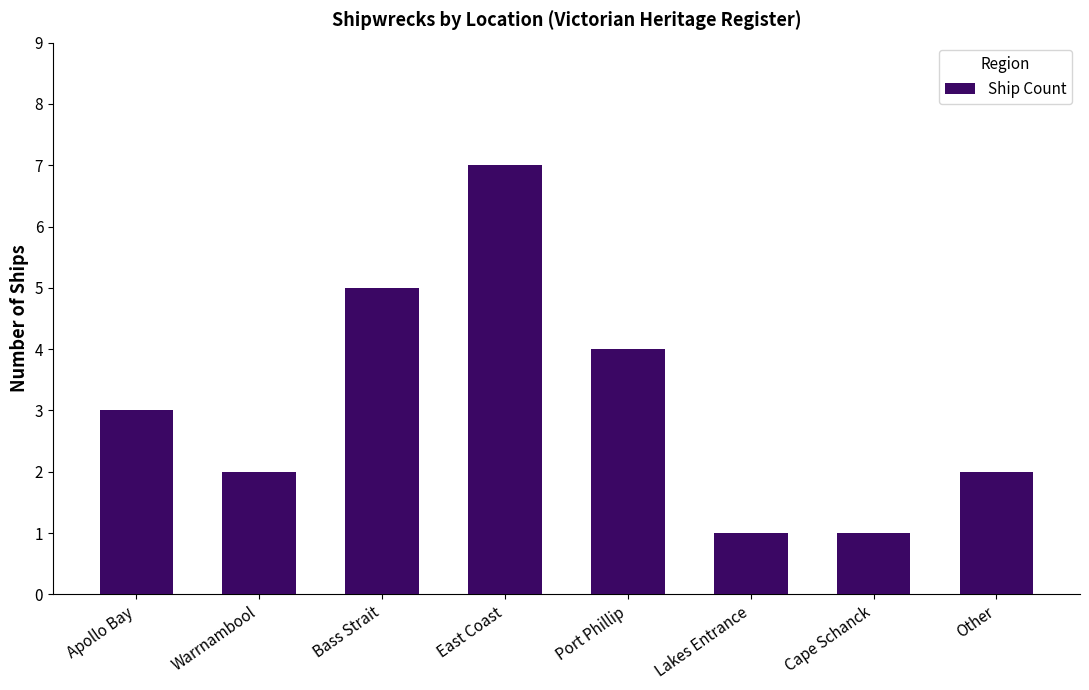

At which category does the chart reach its peak across all series?

East Coast